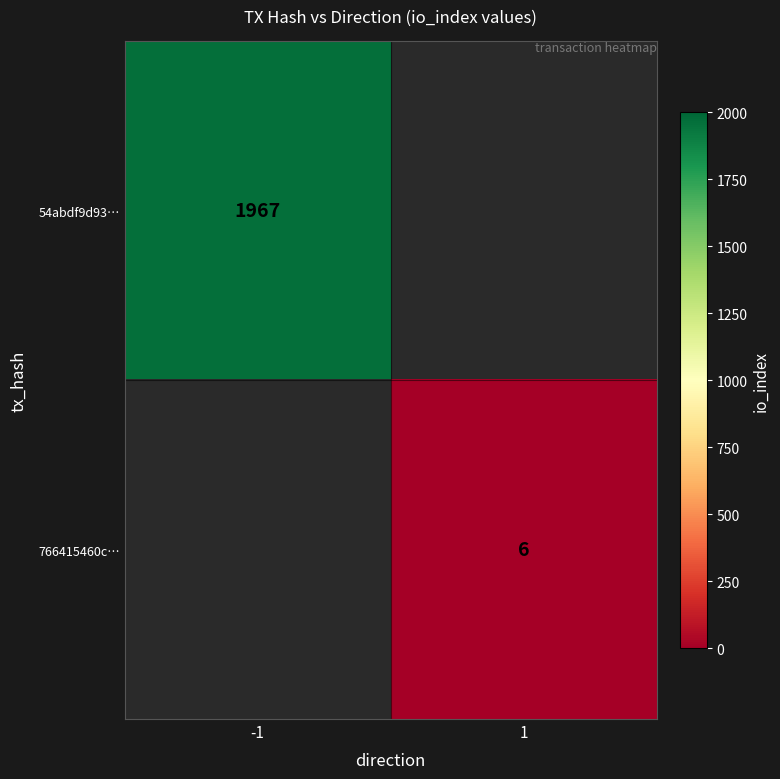

True or false: 766415460c… has a value of 9 at 1.

False